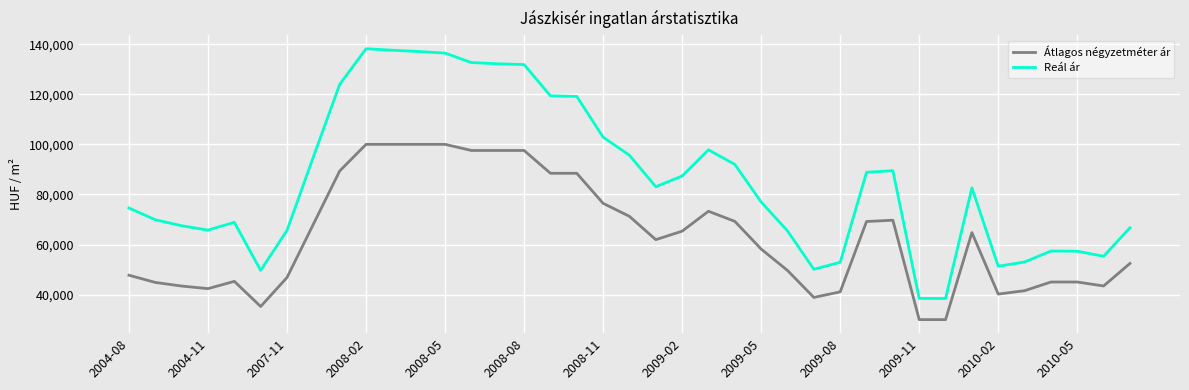

Which series has the widest spread of values?

Reál ár